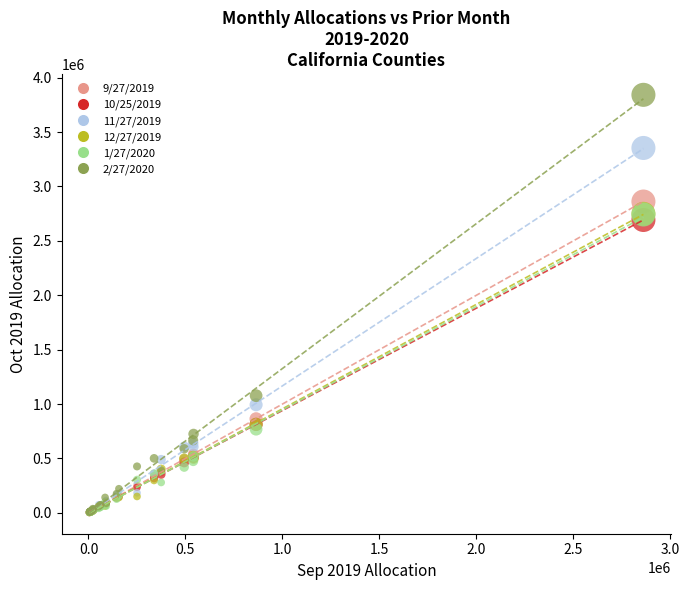

Across all series, what Y value is closest to 1922788?

2692070.7